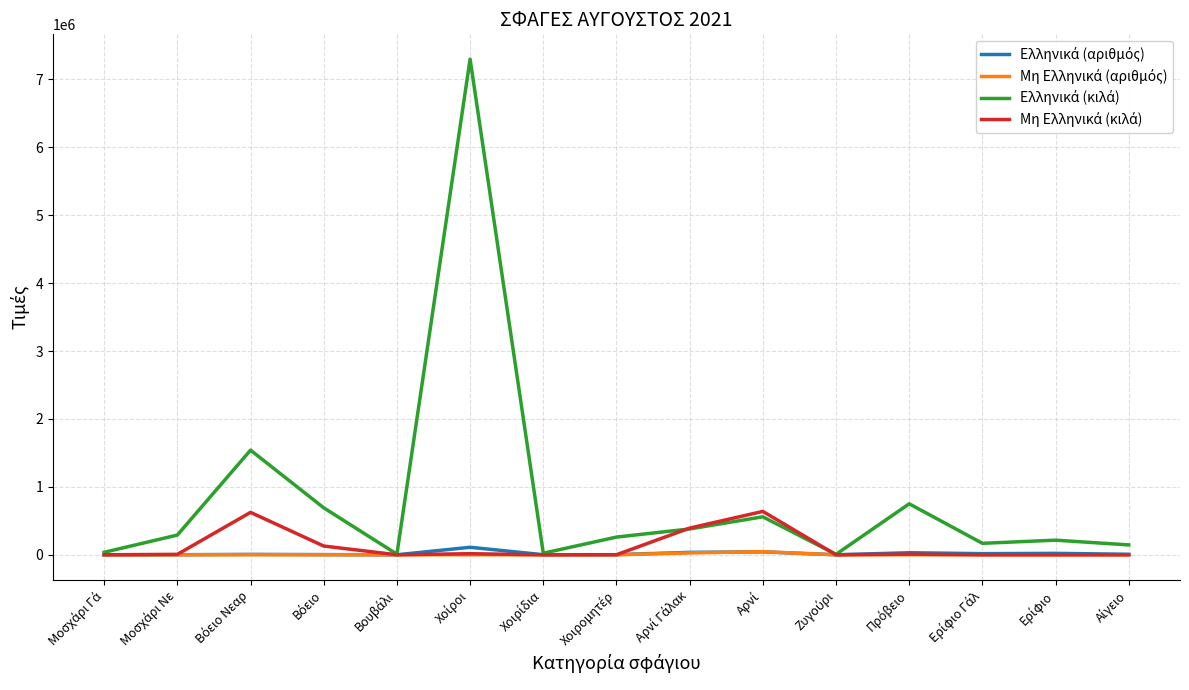

What is the greatest value displayed?

7297900